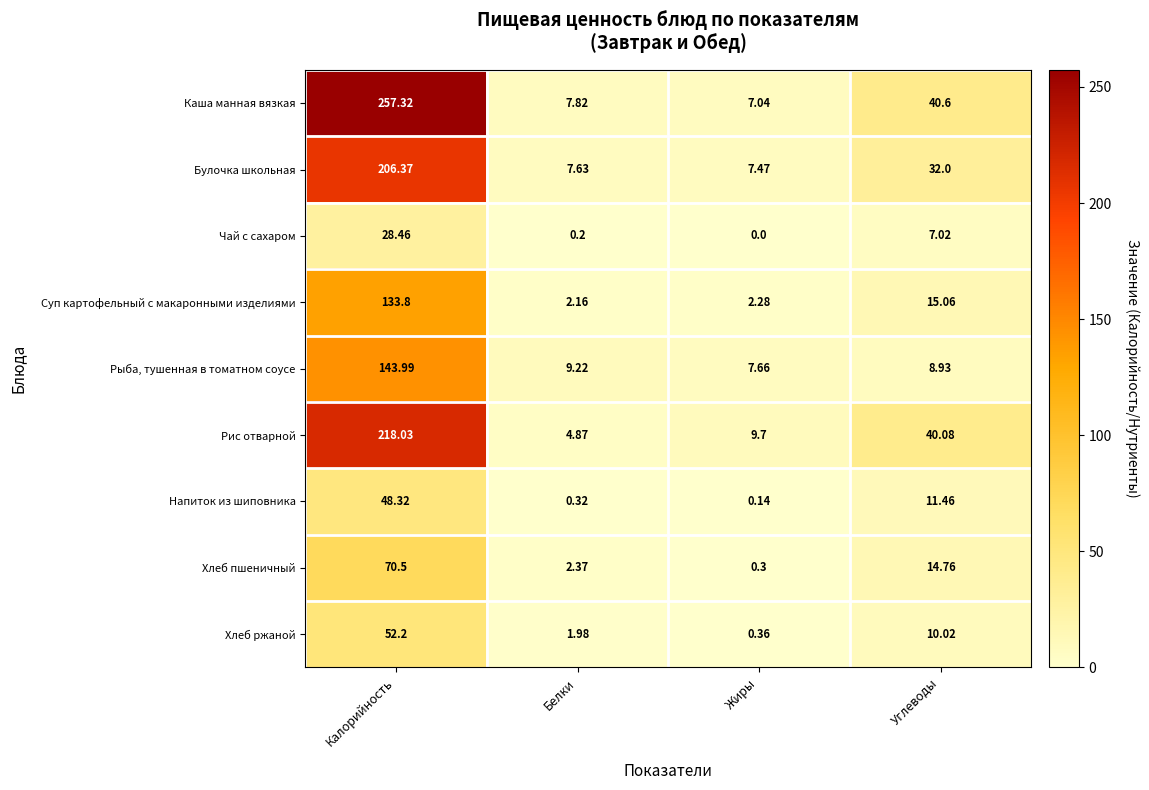

Where does the Напиток из шиповника series first go above 11?

Калорийность